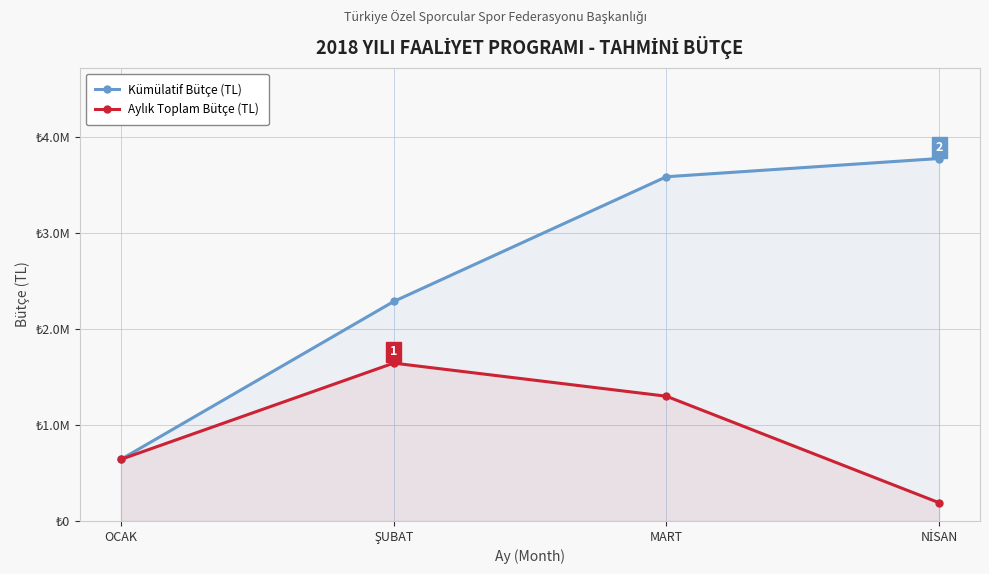

How many distinct data groups are displayed?

2